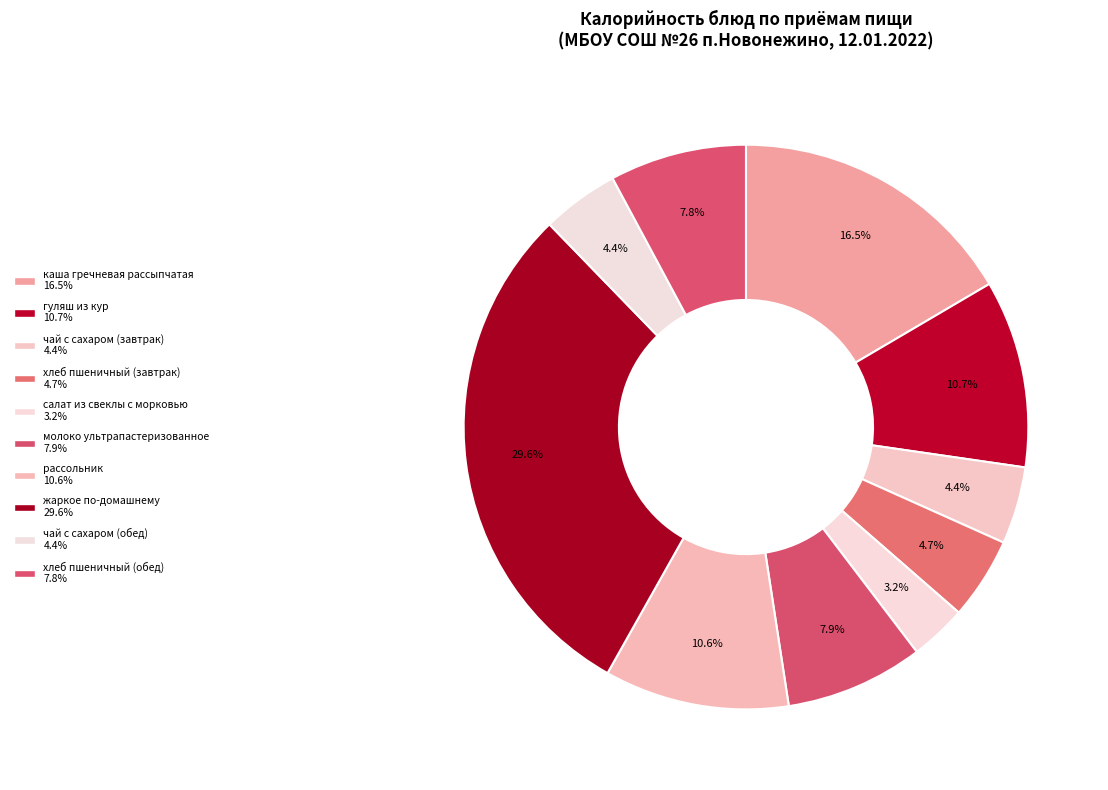

Count the number of slices in the pie.

10